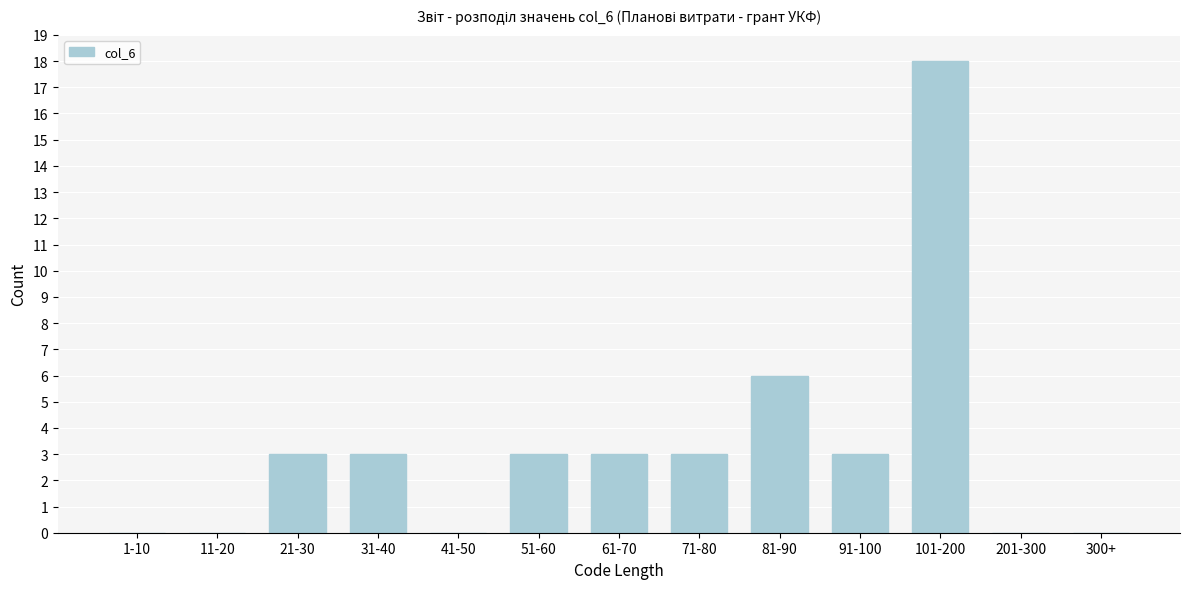

Reading left to right, extract all data points from this chart.

1-10=0	11-20=0	21-30=3	31-40=3	41-50=0	51-60=3	61-70=3	71-80=3	81-90=6	91-100=3	101-200=18	201-300=0	300+=0